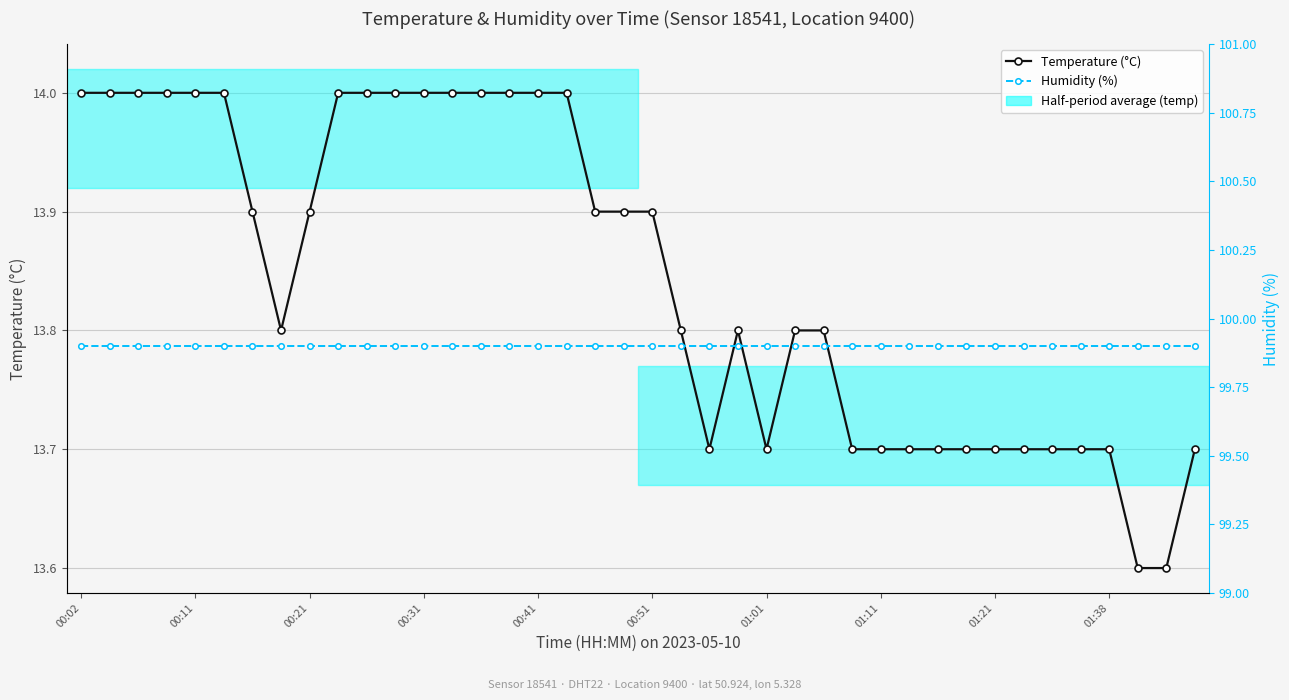

Where is Temperature (°C) nearest to the value 13?

37